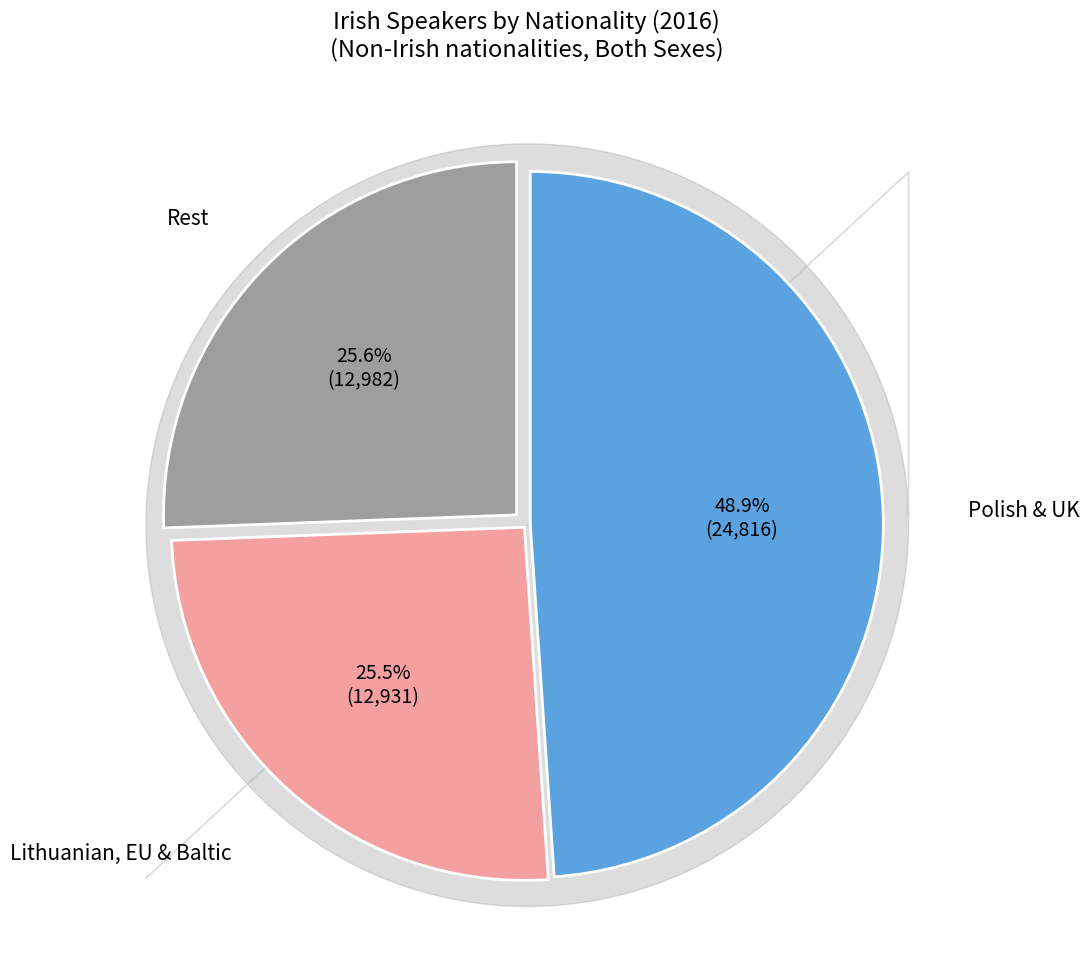

What is the largest slice in the pie chart?

Polish & UK